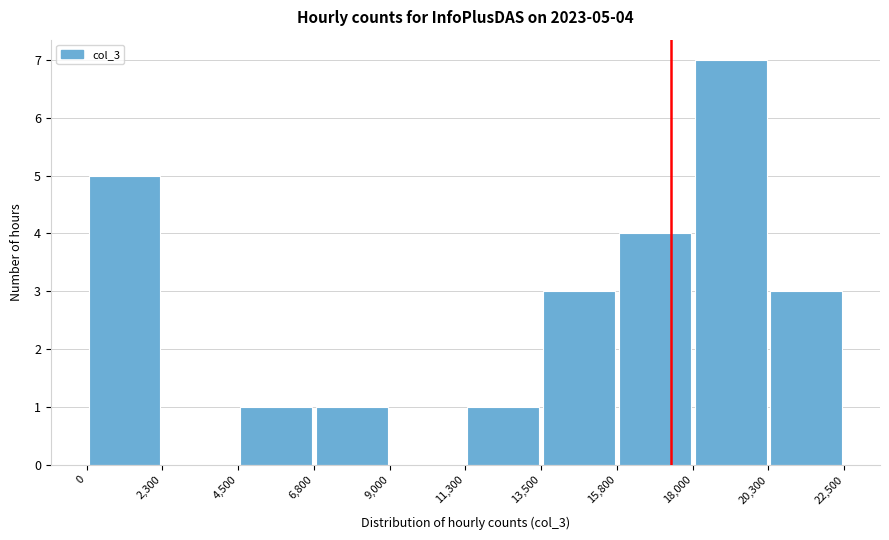

Over which range of the x-axis is the bar tallest?

18,000 to 20,300